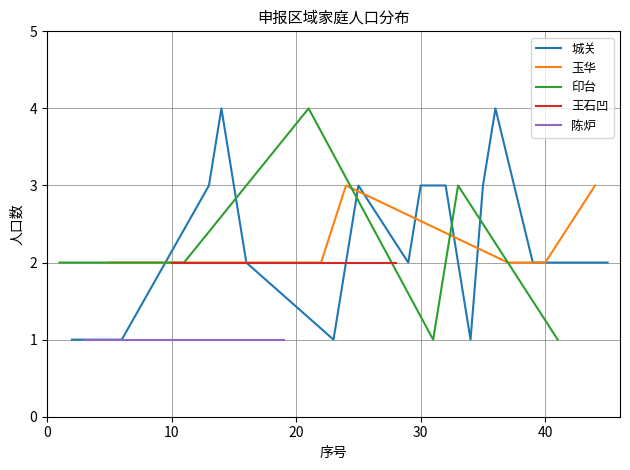

What is the highest value of the 城关 series?

4